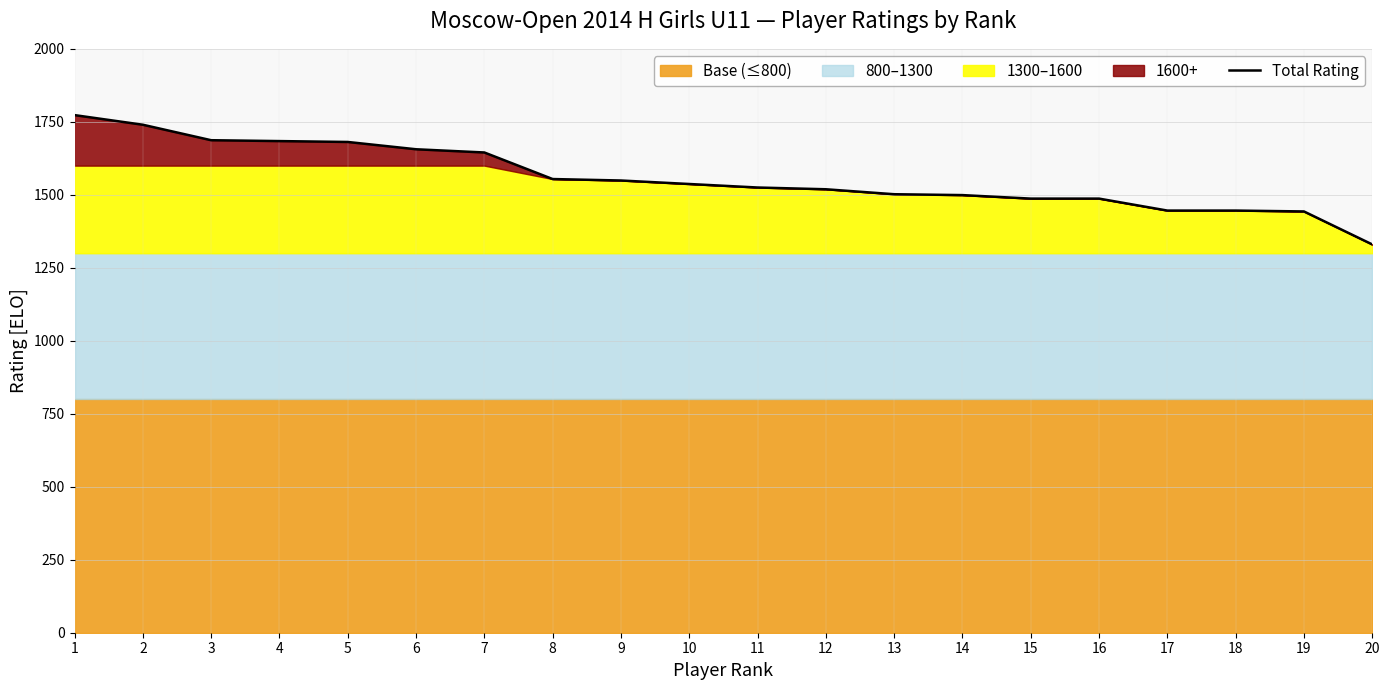

What value does the data have at 4, to the nearest 5?

1685